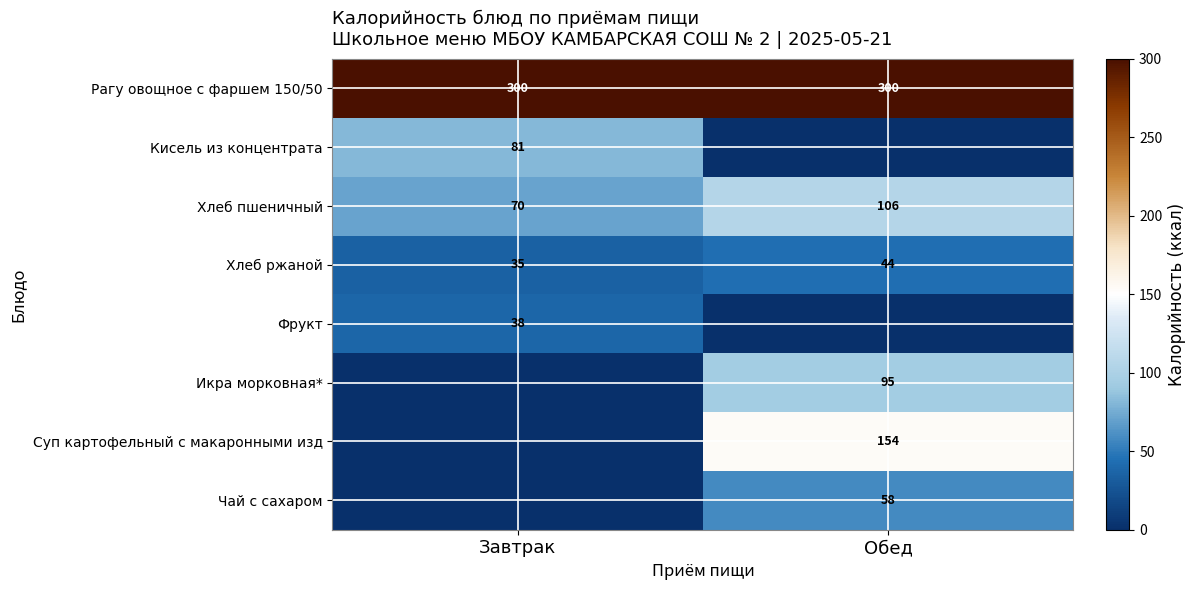

True or false: Икра морковная* has a value of 36.4 at Обед.

False